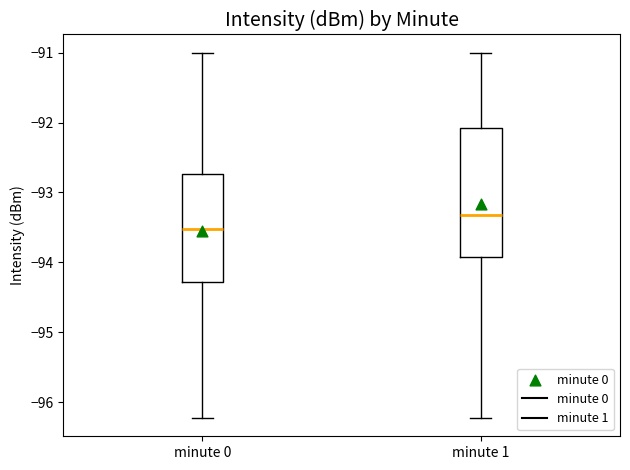

Reading left to right, transcribe this box plot: for each box, give where its median line is, the range the box spans, and where its two whiskers end, as read against the y-axis. The values are not printed on the chart, so give them approximately, as read against the axis.

minute 0: median -93.5, box -94.3 to -92.7, whiskers -96.2 to -91.0
minute 1: median -93.3, box -93.9 to -92.1, whiskers -96.2 to -91.0